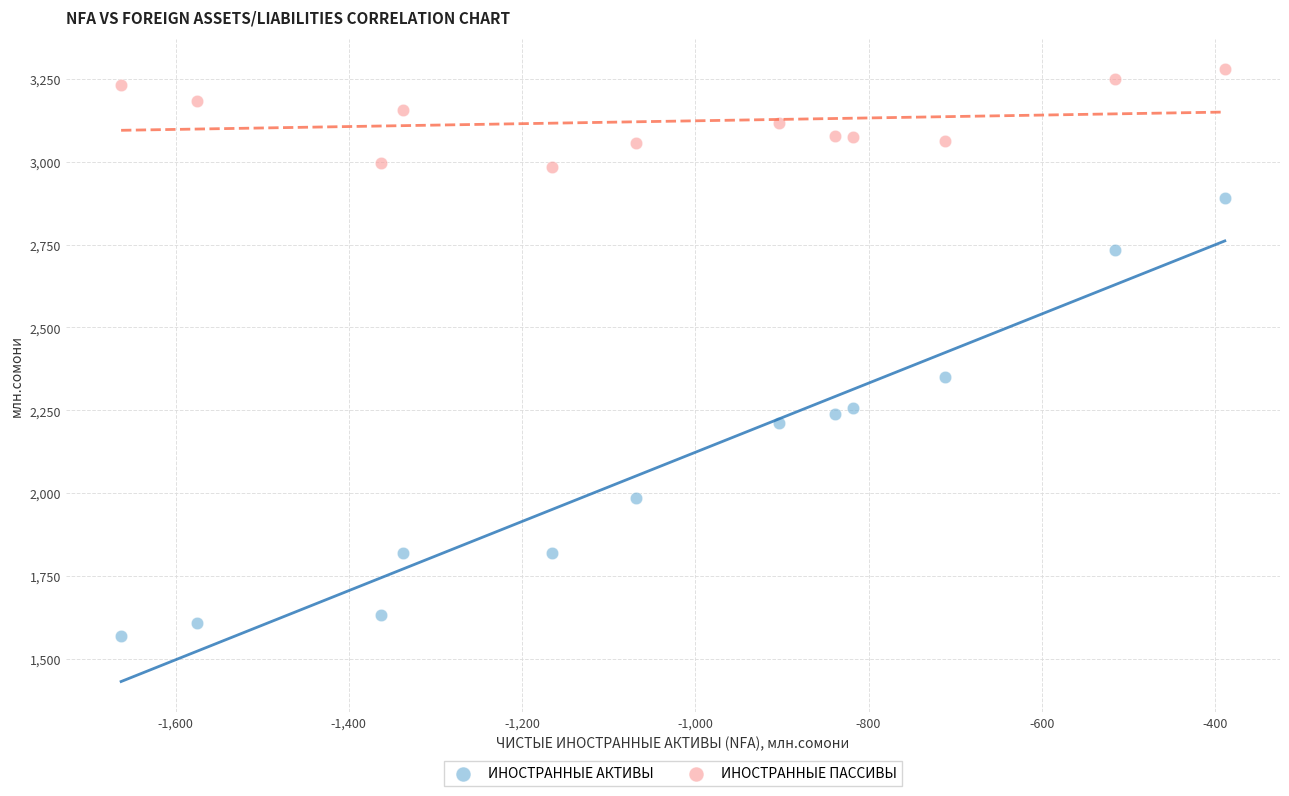

Which series reaches the maximum Y coordinate?

ИНОСТРАННЫЕ ПАССИВЫ